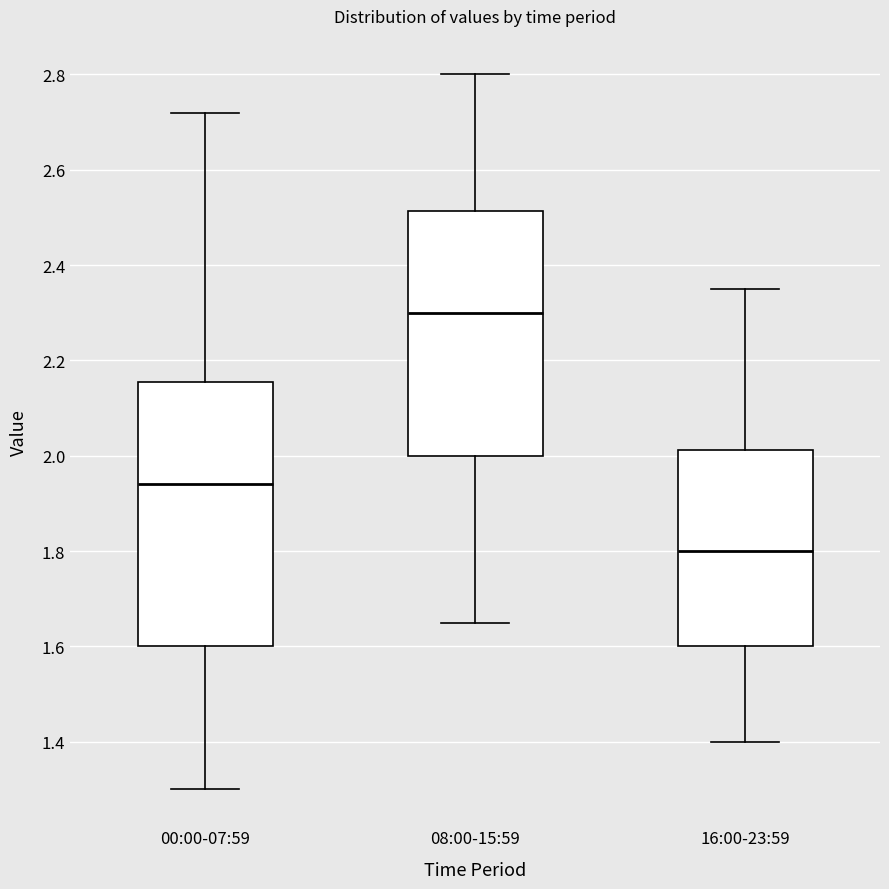

Which box has the highest median line?

08:00-15:59